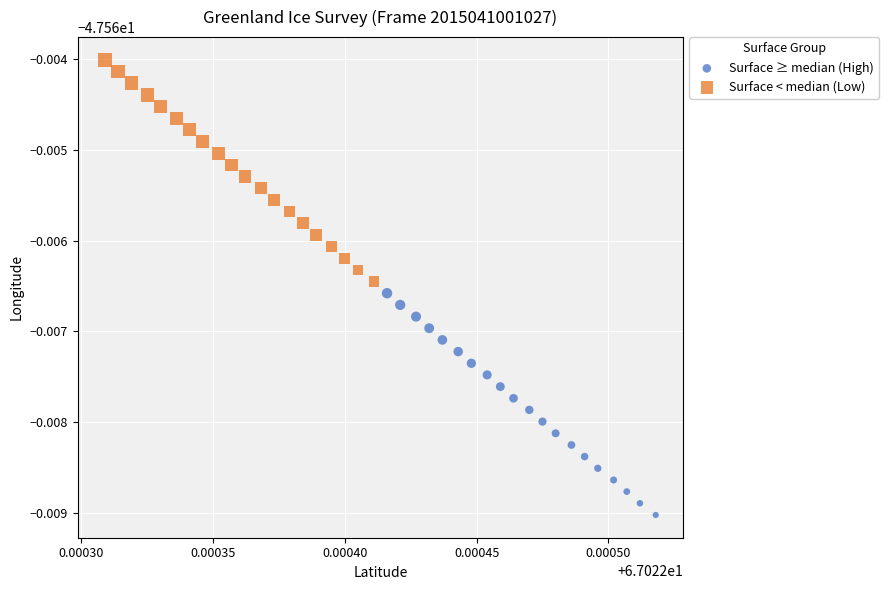

What are all the series names shown in the legend?

Surface ≥ median (High), Surface < median (Low)